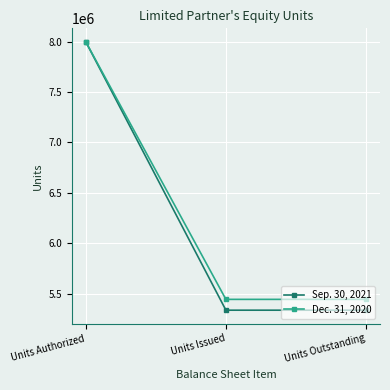

What is the value of the Dec. 31, 2020 point at the 3rd from the left?

5441928